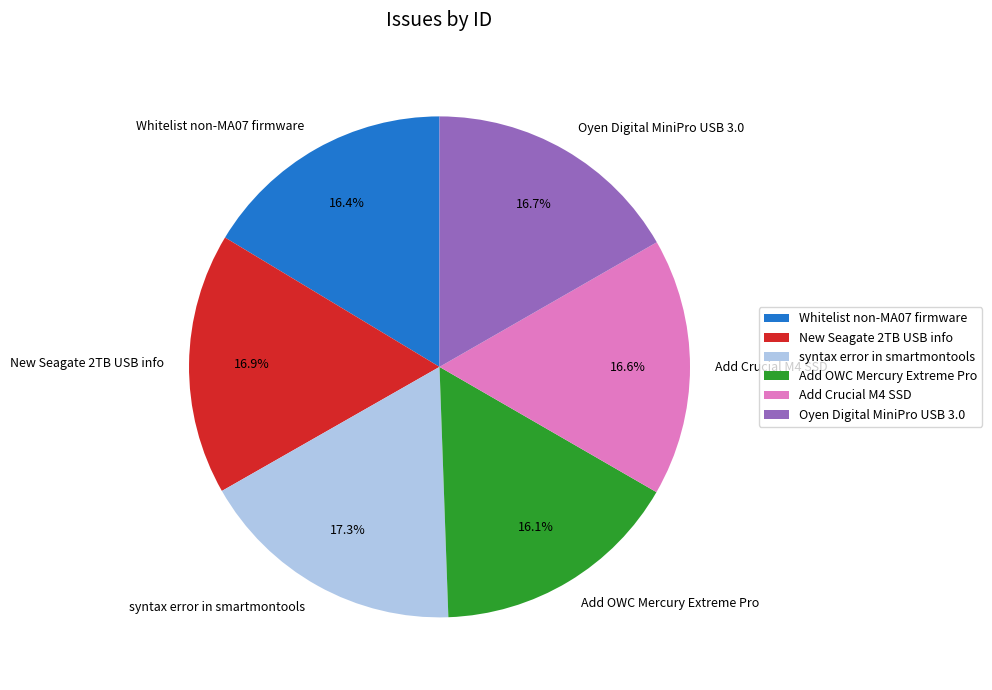

To the nearest percent, what is the average slice percentage?

17%